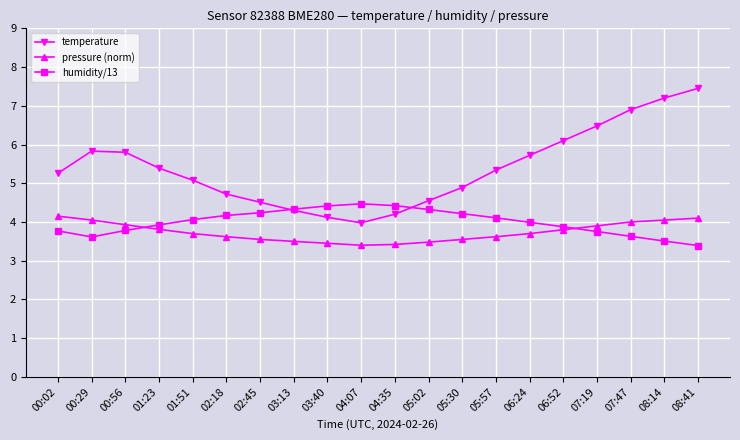

At how many categories does at least one series exceed 4?

20